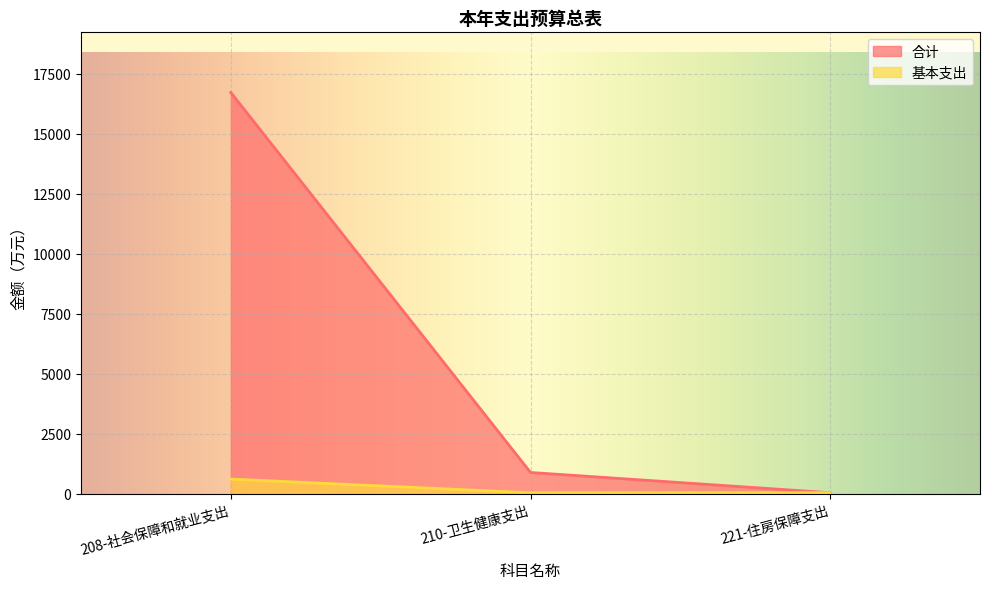

Reading left to right, what are all the values shown in this chart?

合计: 208-社会保障和就业支出=16719.4	210-卫生健康支出=882.3	221-住房保障支出=38.2
基本支出: 208-社会保障和就业支出=608.1	210-卫生健康支出=35.3	221-住房保障支出=38.2